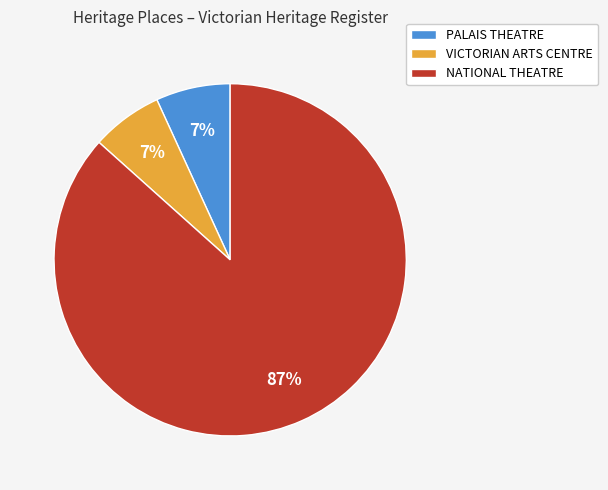

Do PALAIS THEATRE and NATIONAL THEATRE together represent more than half of the pie?

Yes